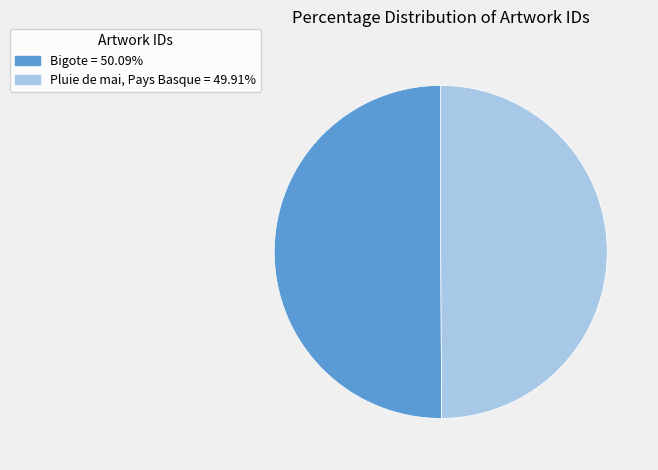

Is it true that Pluie de mai, Pays Basque is 50% of the pie?

True